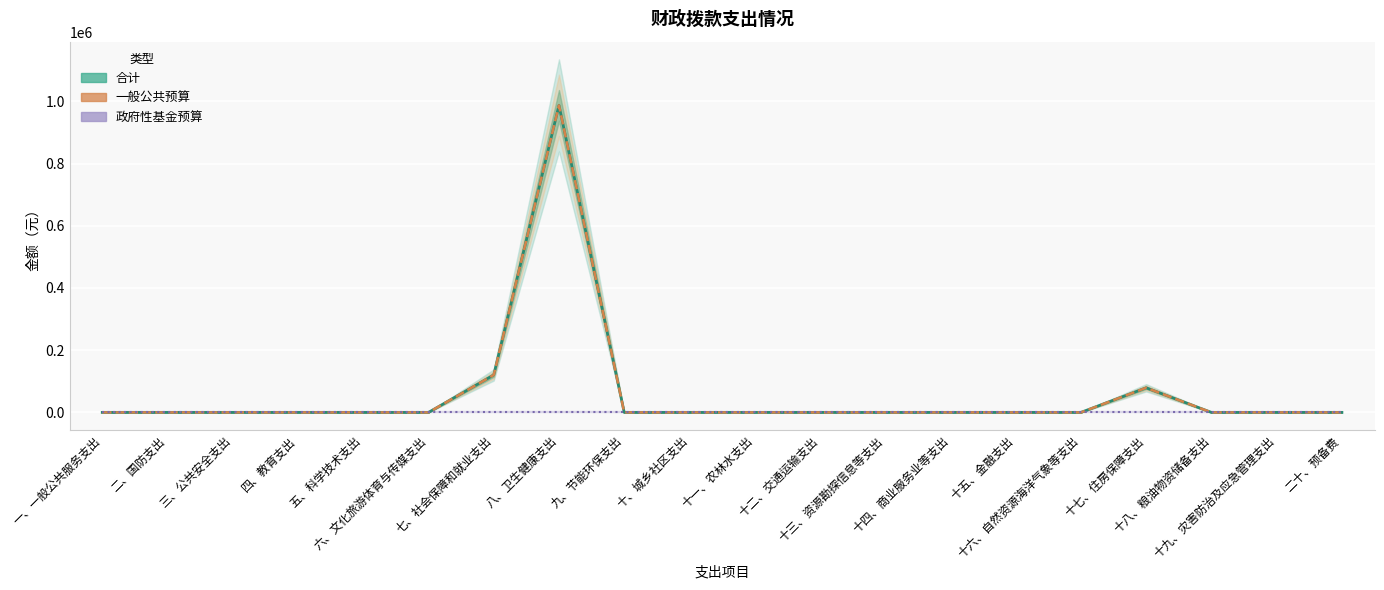

Reading left to right, what are all the values shown in this chart?

合计: 一、一般公共服务支出=0	二、国防支出=0	三、公共安全支出=0	四、教育支出=0	五、科学技术支出=0	六、文化旅游体育与传媒支出=0	七、社会保障和就业支出=120369	八、卫生健康支出=986887	九、节能环保支出=0	十、城乡社区支出=0	十一、农林水支出=0	十二、交通运输支出=0	十三、资源勘探信息等支出=0	十四、商业服务业等支出=0	十五、金融支出=0	十六、自然资源海洋气象等支出=0	十七、住房保障支出=79155	十八、粮油物资储备支出=0	十九、灾害防治及应急管理支出=0	二十、预备费=0
一般公共预算: 一、一般公共服务支出=0	二、国防支出=0	三、公共安全支出=0	四、教育支出=0	五、科学技术支出=0	六、文化旅游体育与传媒支出=0	七、社会保障和就业支出=120369	八、卫生健康支出=986887	九、节能环保支出=0	十、城乡社区支出=0	十一、农林水支出=0	十二、交通运输支出=0	十三、资源勘探信息等支出=0	十四、商业服务业等支出=0	十五、金融支出=0	十六、自然资源海洋气象等支出=0	十七、住房保障支出=79155	十八、粮油物资储备支出=0	十九、灾害防治及应急管理支出=0	二十、预备费=0
政府性基金预算: 一、一般公共服务支出=0	二、国防支出=0	三、公共安全支出=0	四、教育支出=0	五、科学技术支出=0	六、文化旅游体育与传媒支出=0	七、社会保障和就业支出=0	八、卫生健康支出=0	九、节能环保支出=0	十、城乡社区支出=0	十一、农林水支出=0	十二、交通运输支出=0	十三、资源勘探信息等支出=0	十四、商业服务业等支出=0	十五、金融支出=0	十六、自然资源海洋气象等支出=0	十七、住房保障支出=0	十八、粮油物资储备支出=0	十九、灾害防治及应急管理支出=0	二十、预备费=0